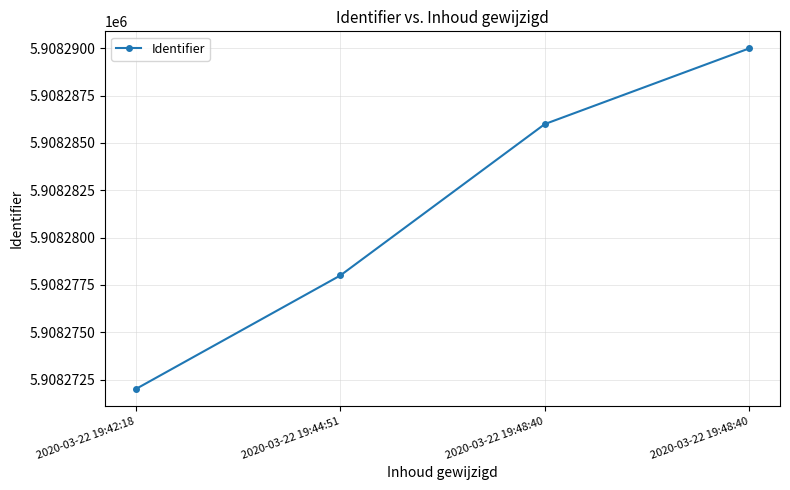

At which category does the chart reach its minimum across all series?

2020-03-22 19:42:18